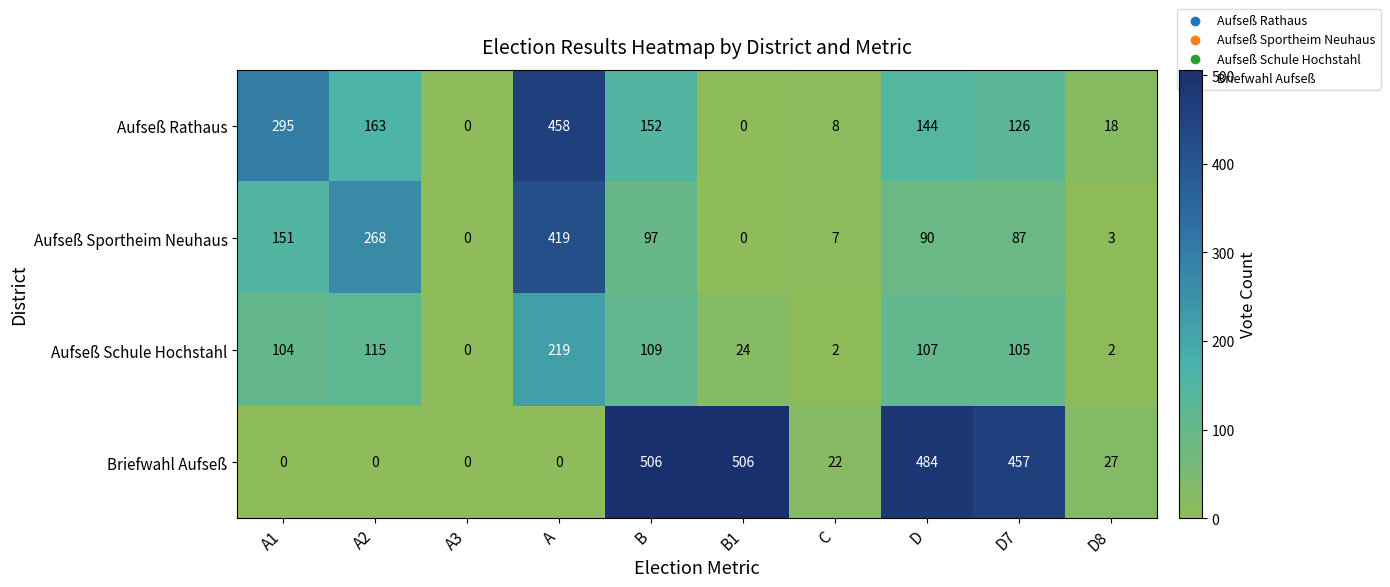

What is the difference between the maximum and second lowest values in the Aufseß Schule Hochstahl series?

217